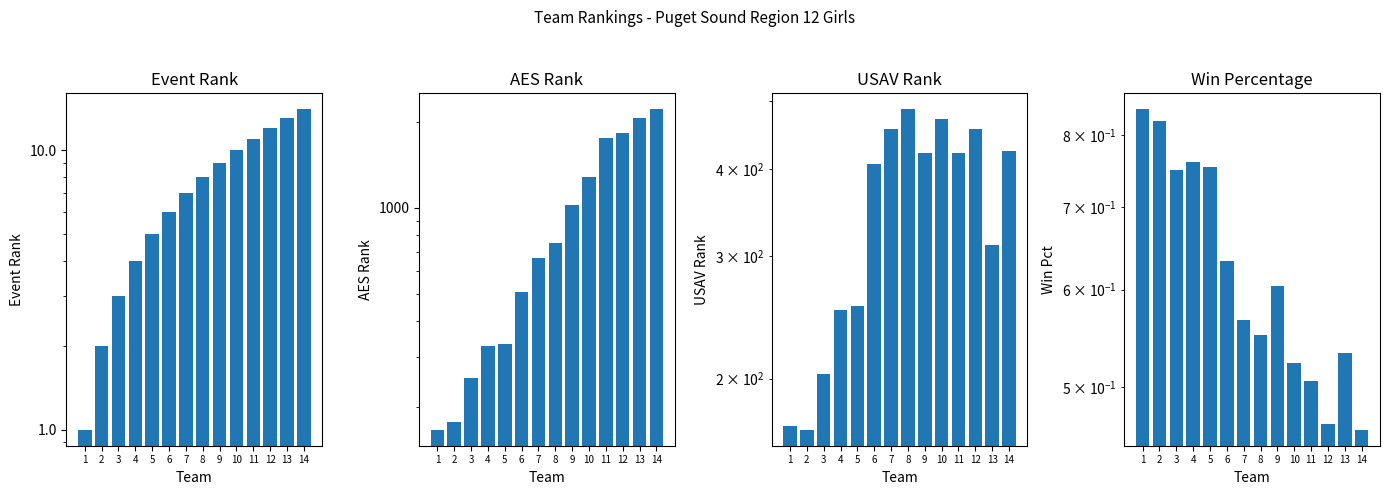

How many groups of bars are there?

14